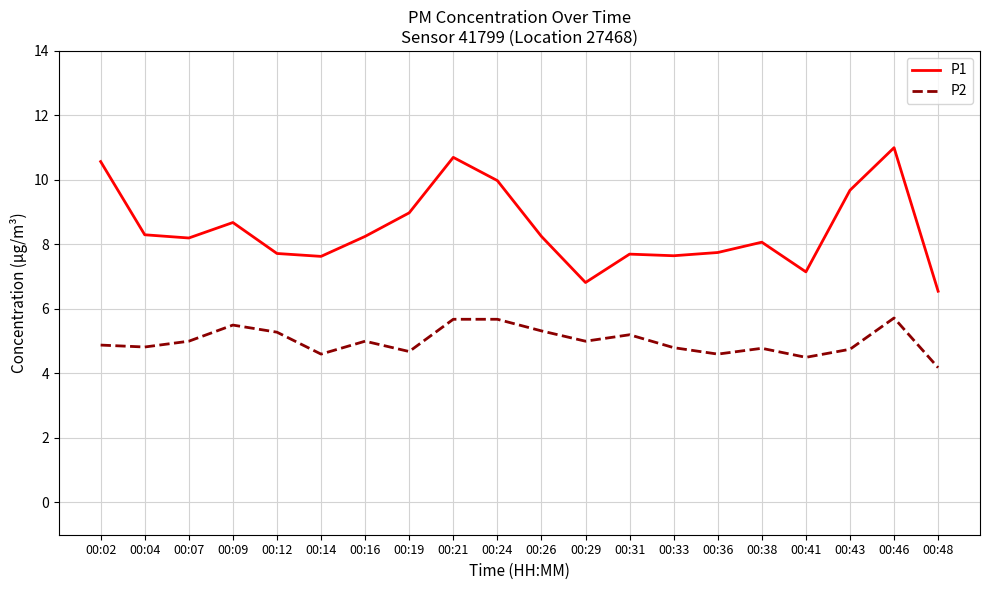

Which series has the largest total across all categories?

P1